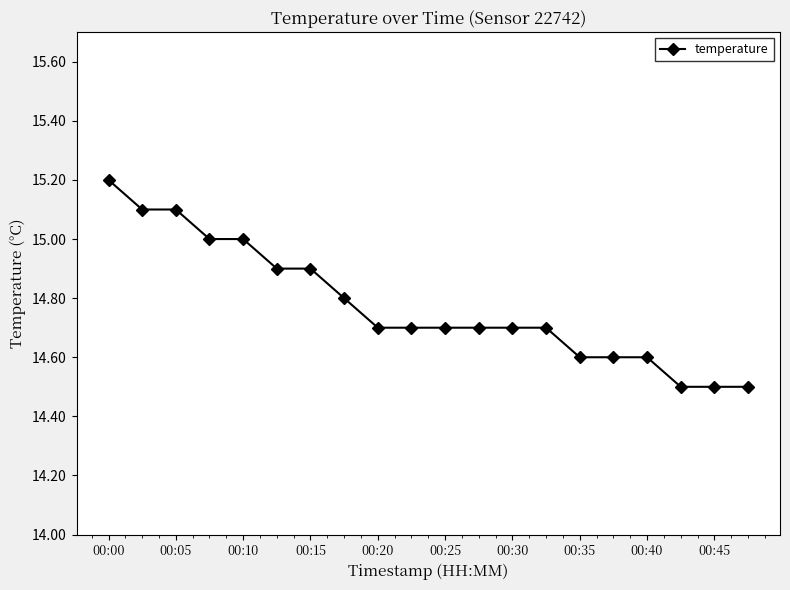

What is the difference between the maximum and minimum values?

0.7